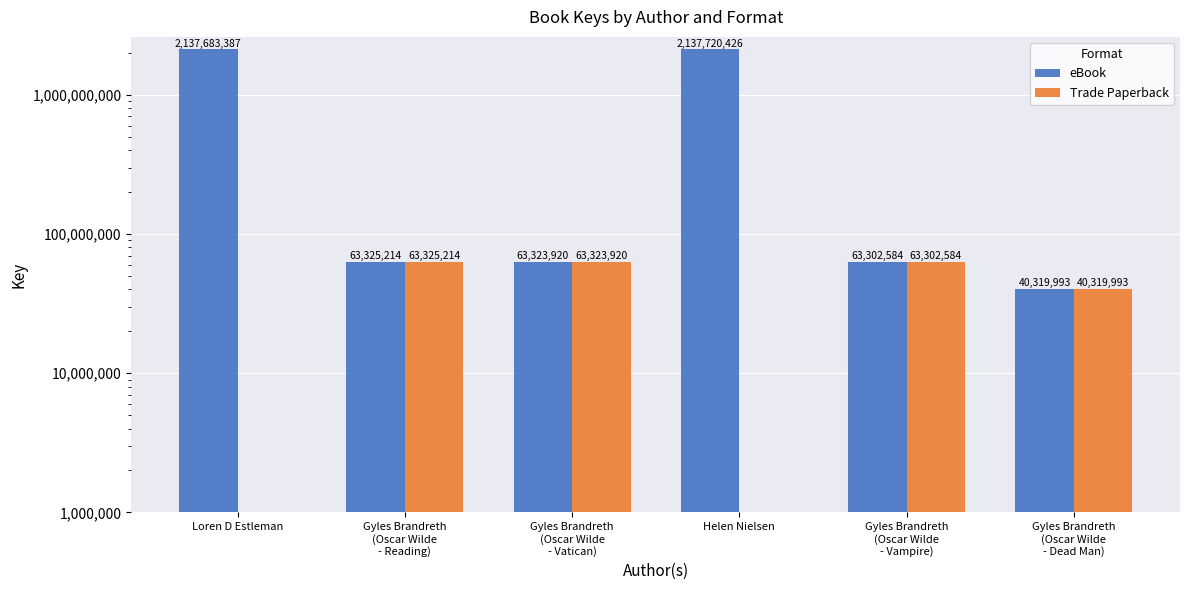

What is the sum of the Trade Paperback values at Gyles Brandreth
(Oscar Wilde
- Reading) and Gyles Brandreth
(Oscar Wilde
- Vampire)?

126627798